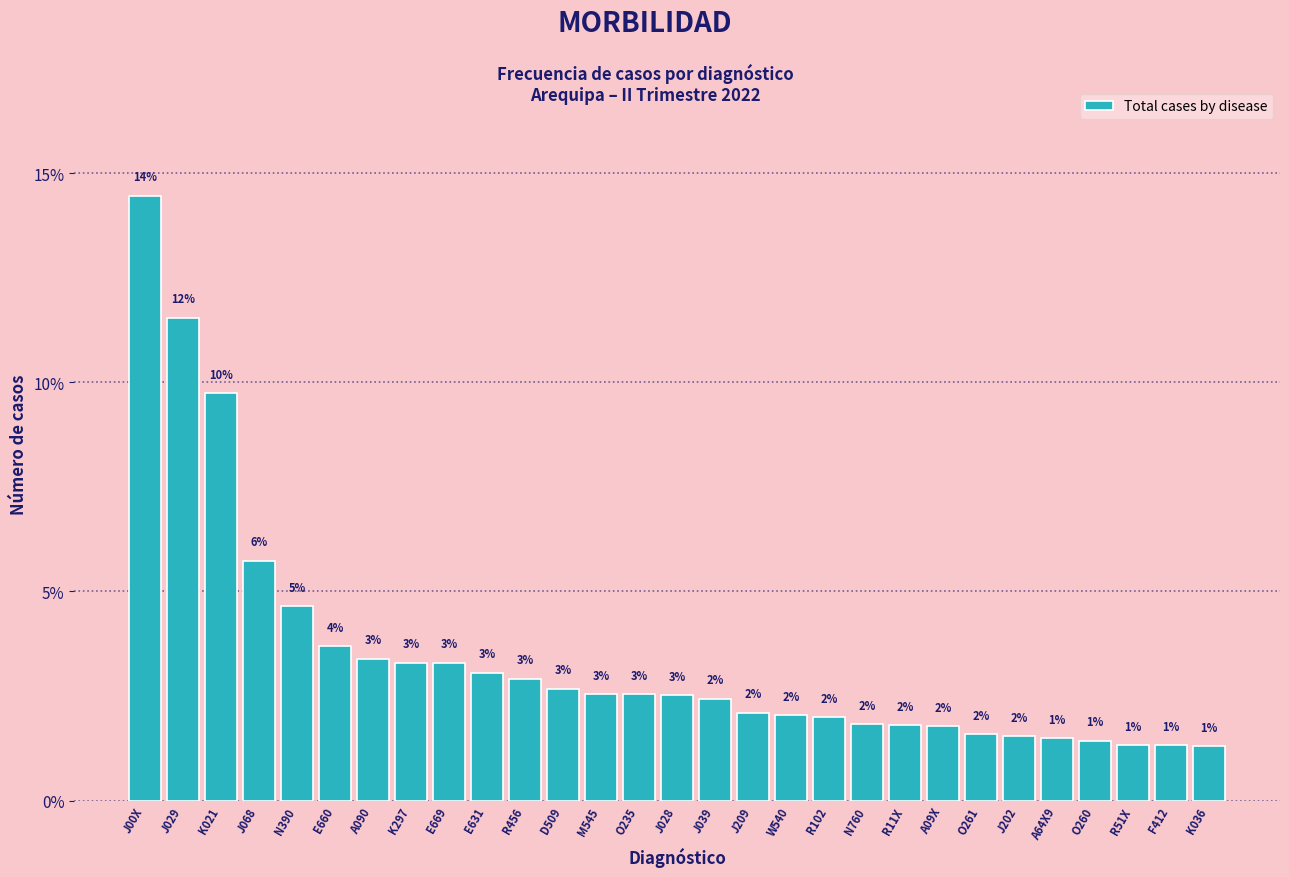

True or false: the data shows 9.7 at K021.

True